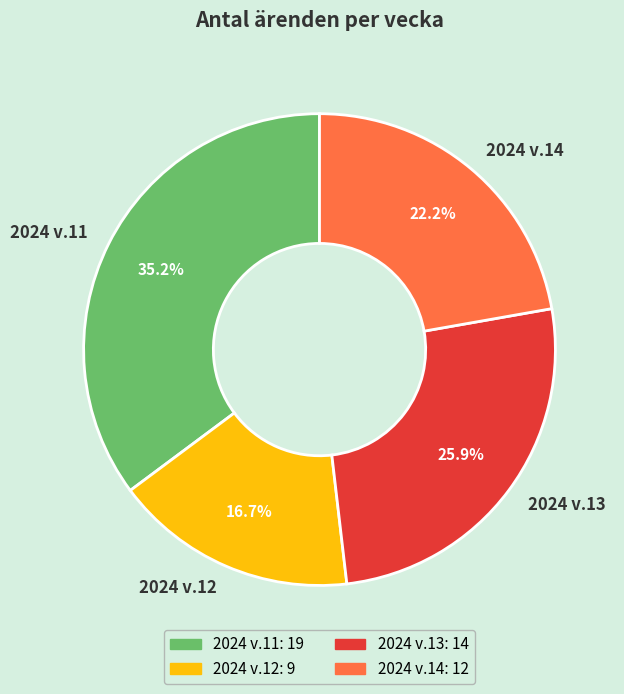

Is there a majority slice in this chart?

No